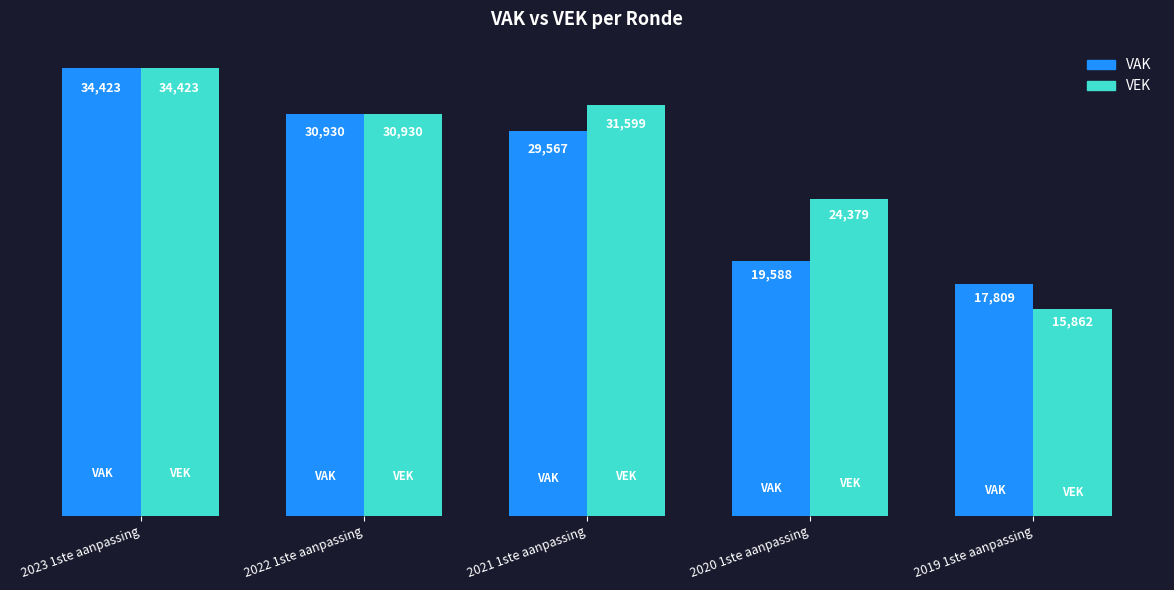

What is the minimum value for VAK?

17809